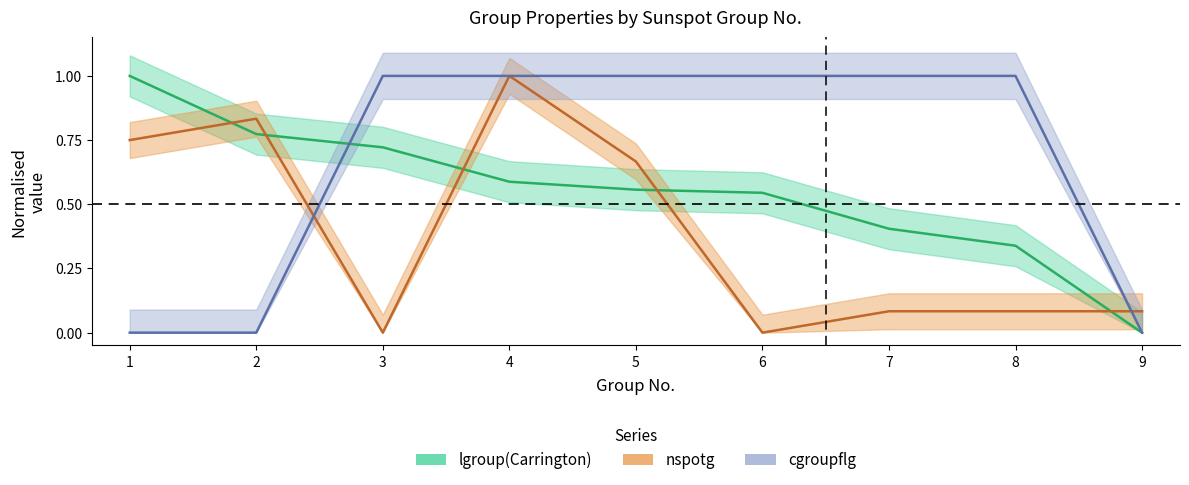

How many lines are shown in the chart?

3